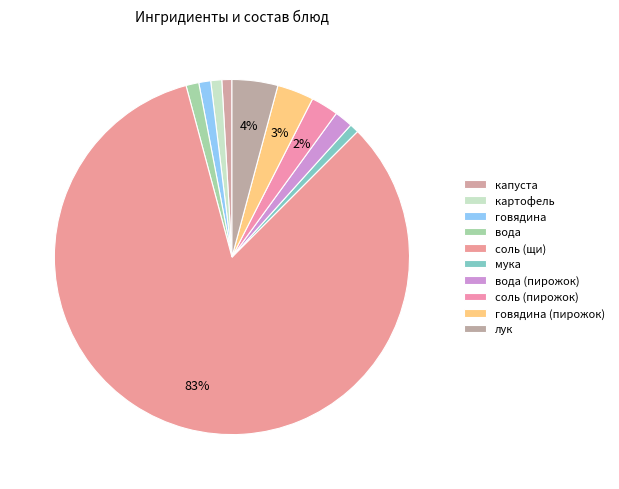

Is there any slice that represents more than half of the pie?

Yes